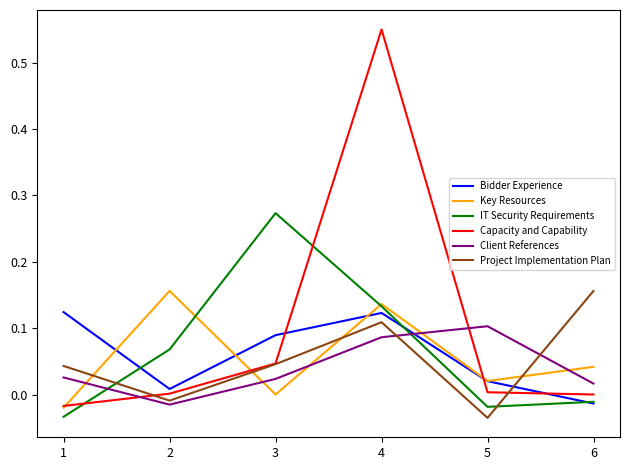

How many times do Key Resources and Client References cross each other?

5